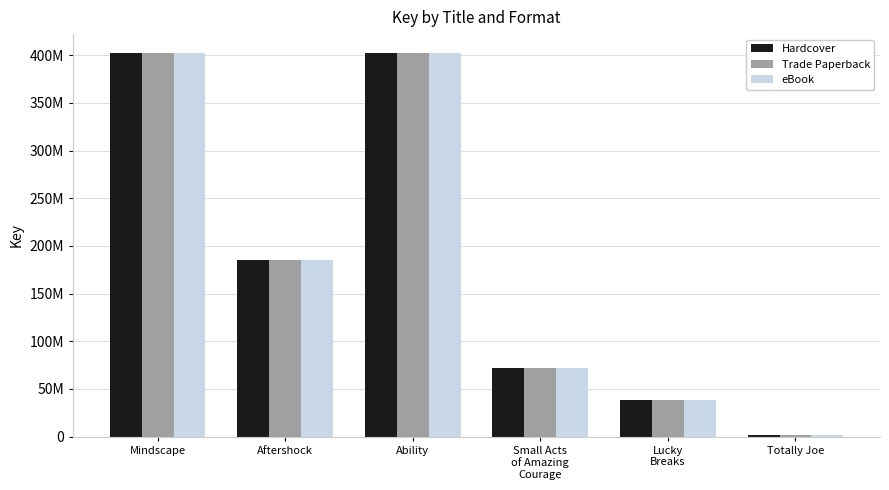

What are all the series names shown in the legend?

Hardcover, Trade Paperback, eBook